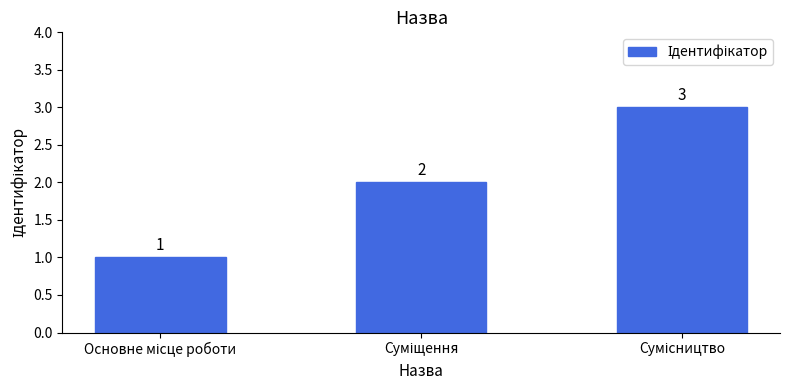

Count the values in the range 1 to 3.

3